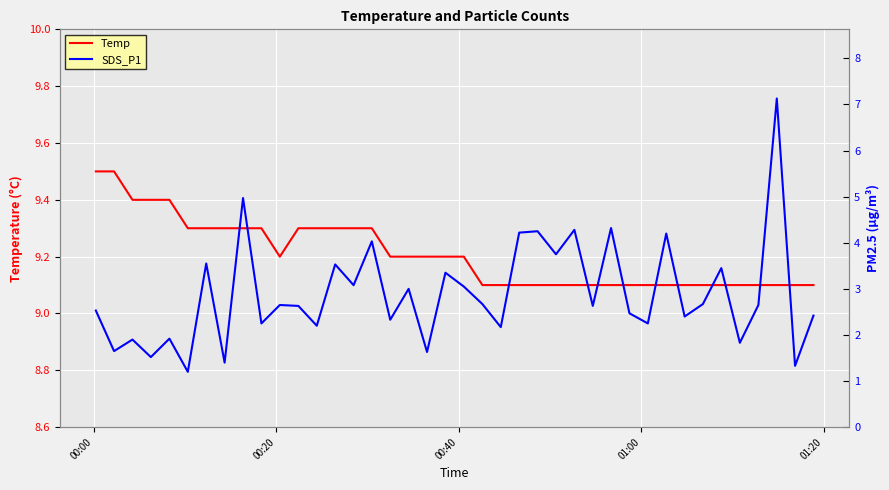

At how many categories does at least one series exceed 6?

40